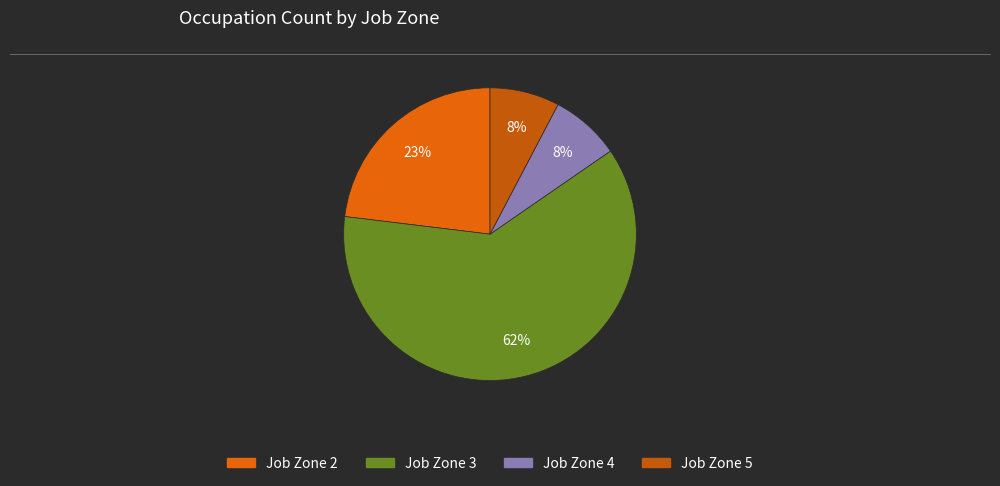

Between Job Zone 5 and Job Zone 2, which is larger?

Job Zone 2